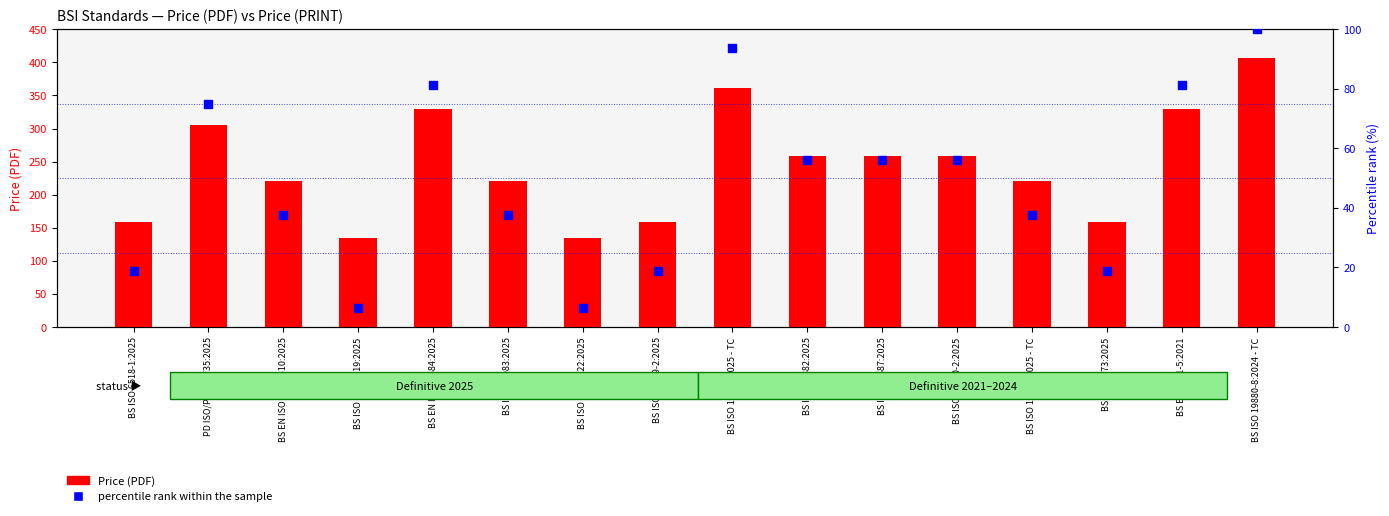

At how many categories does at least one series exceed 275?

5